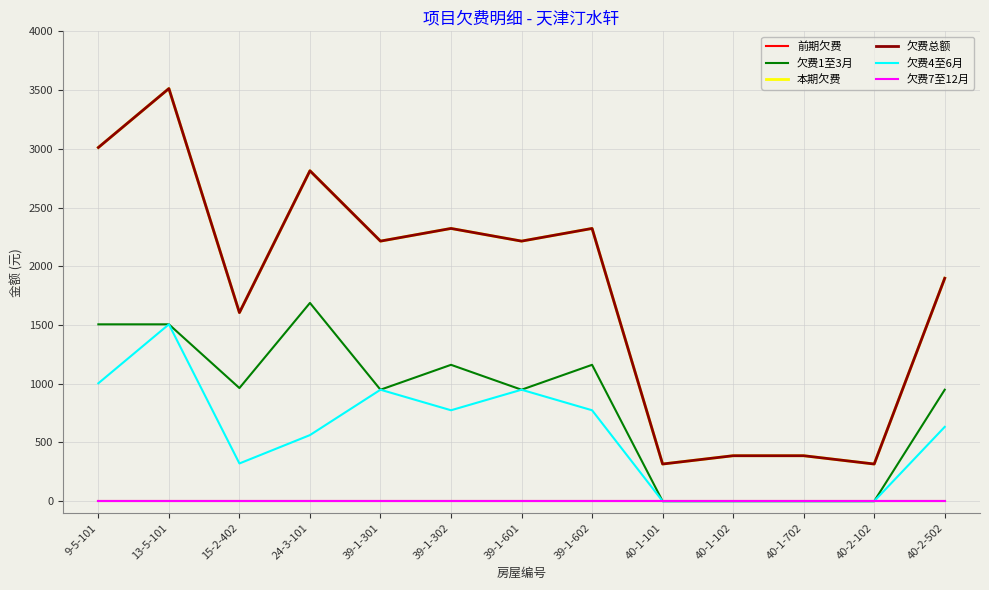

Between 39-1-601 and 40-1-702, which series saw the biggest shift?

本期欠费